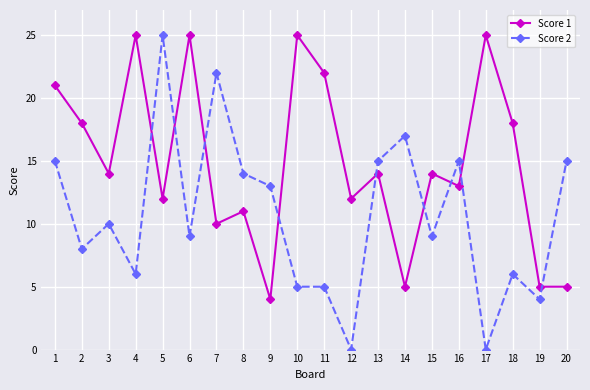

The Score 1 series shows 15 at 17. True or false?

False